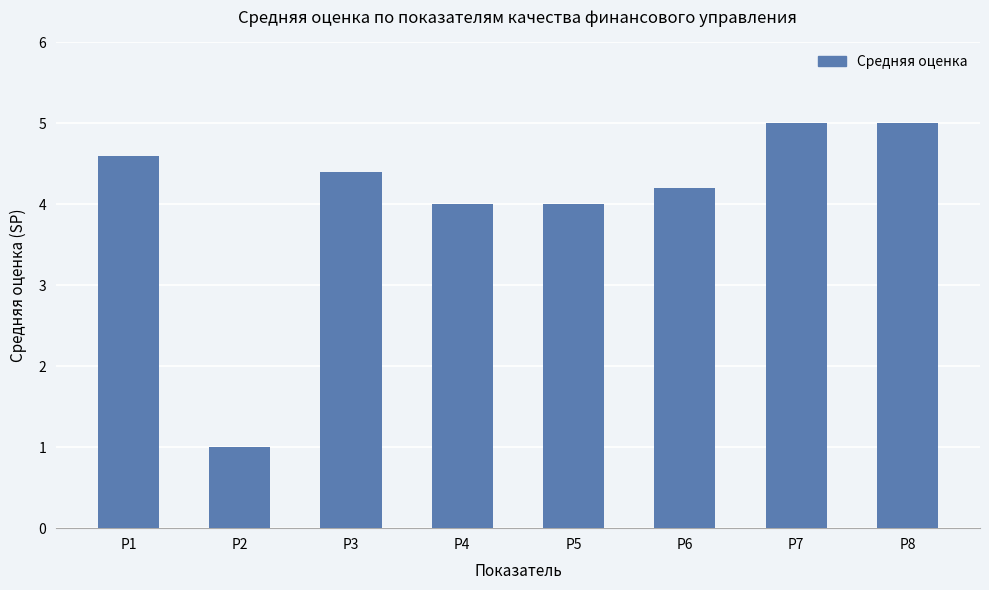

Which has a higher value, P7 or P3?

P7